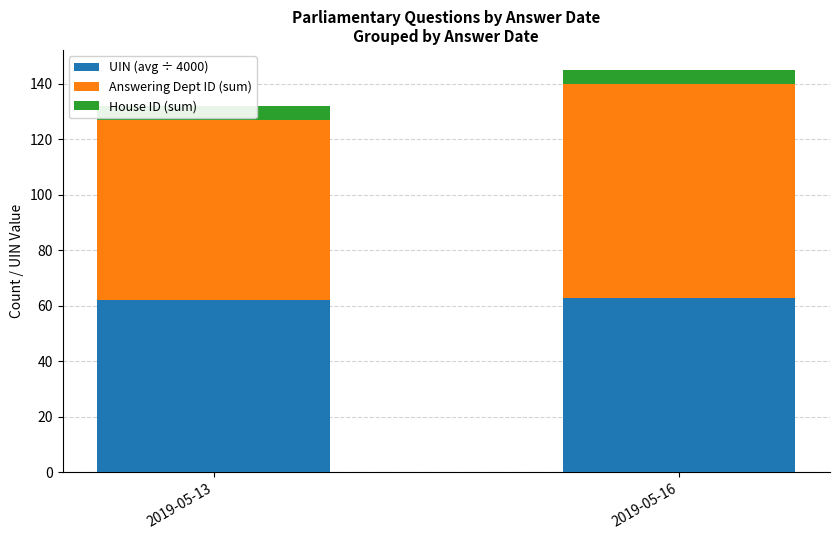

What is the maximum value shown in the chart?

77